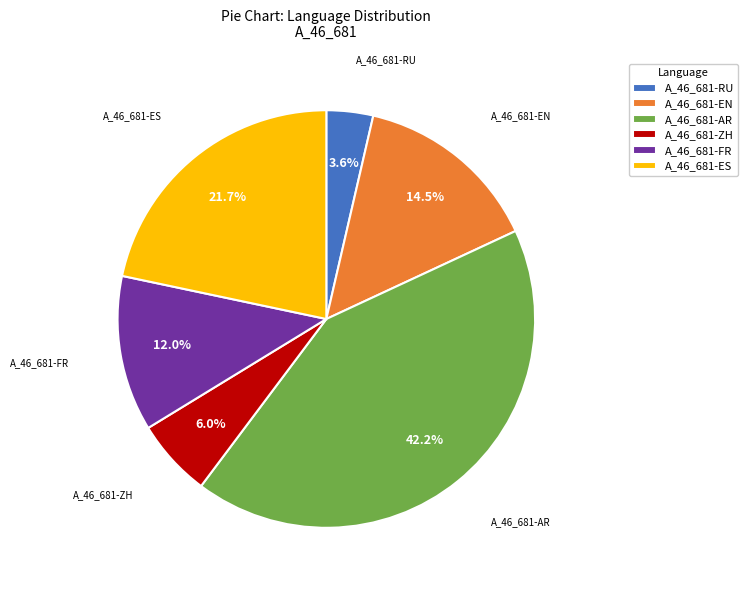

Between A_46_681-FR and A_46_681-RU, which is larger?

A_46_681-FR